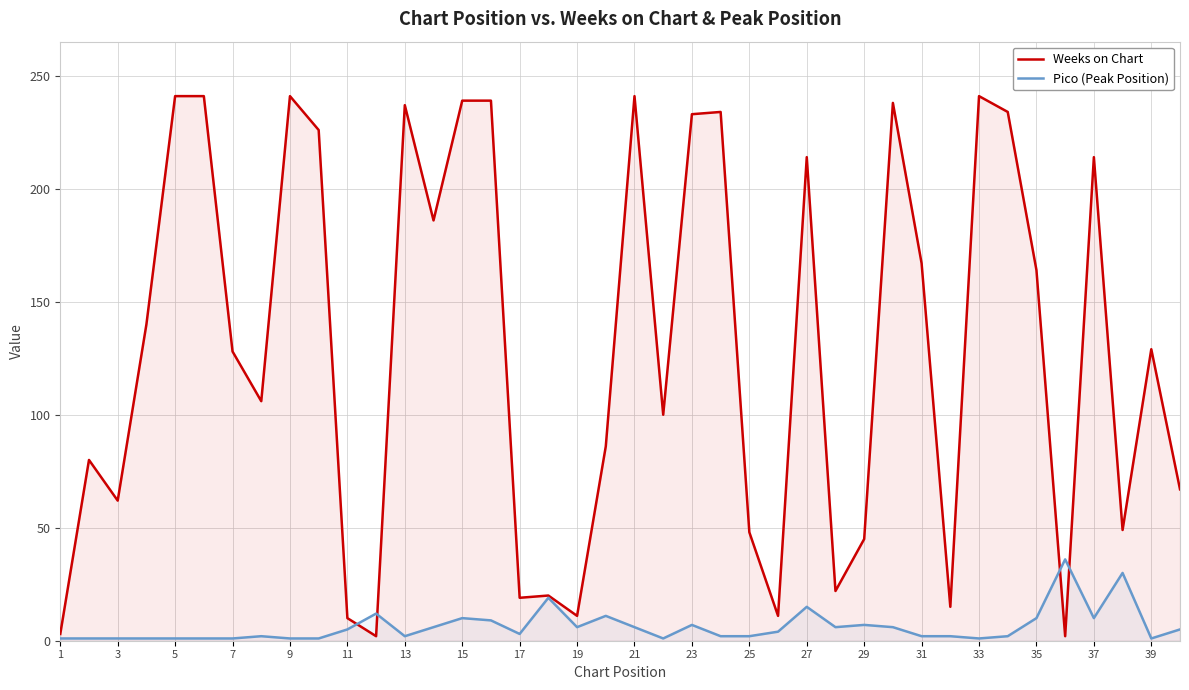

Which series has the largest range (max minus min)?

Weeks on Chart